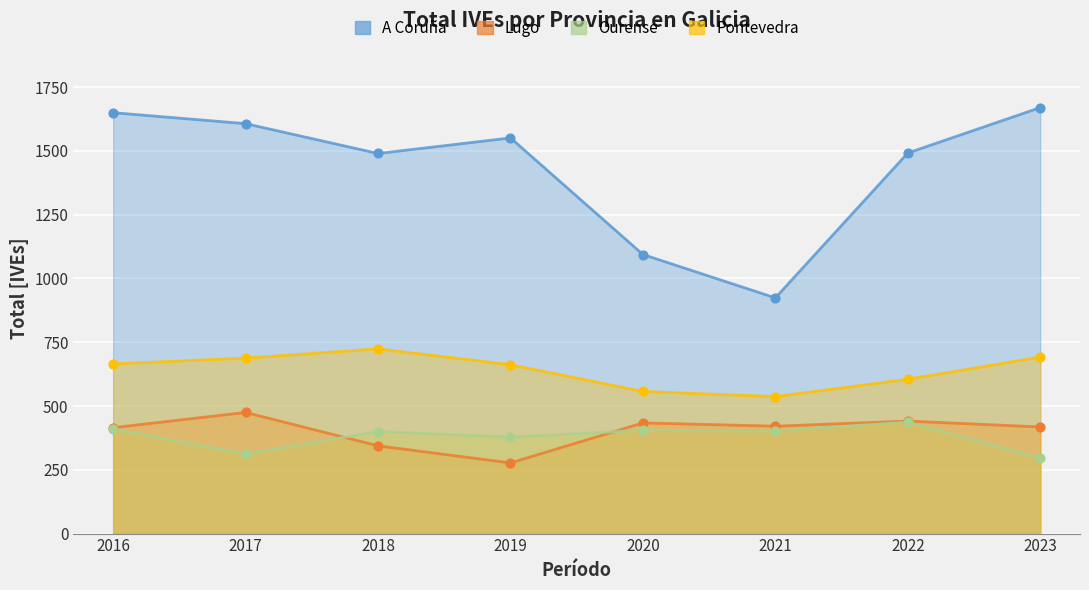

At how many categories does at least one series exceed 1243?

6